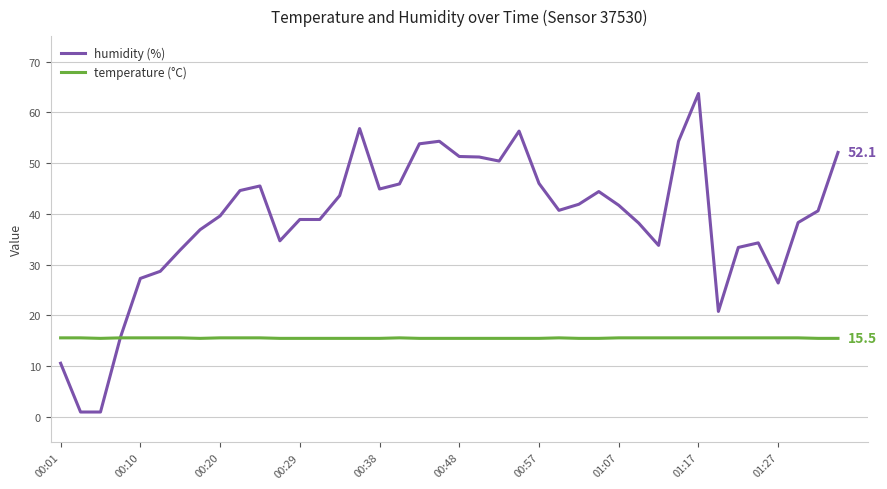

What is the highest value of the temperature (°C) series?

15.6